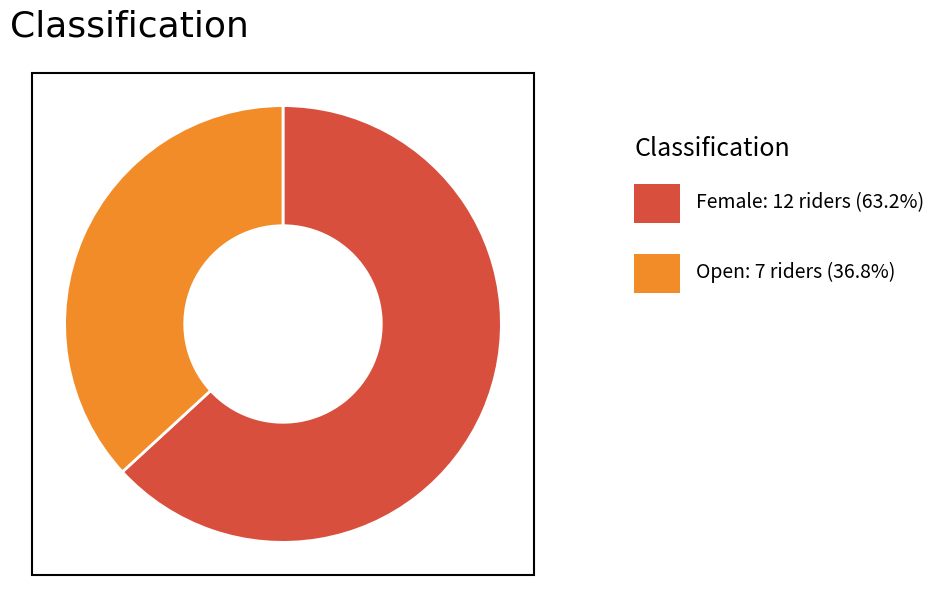

Does any single category account for the majority?

Yes